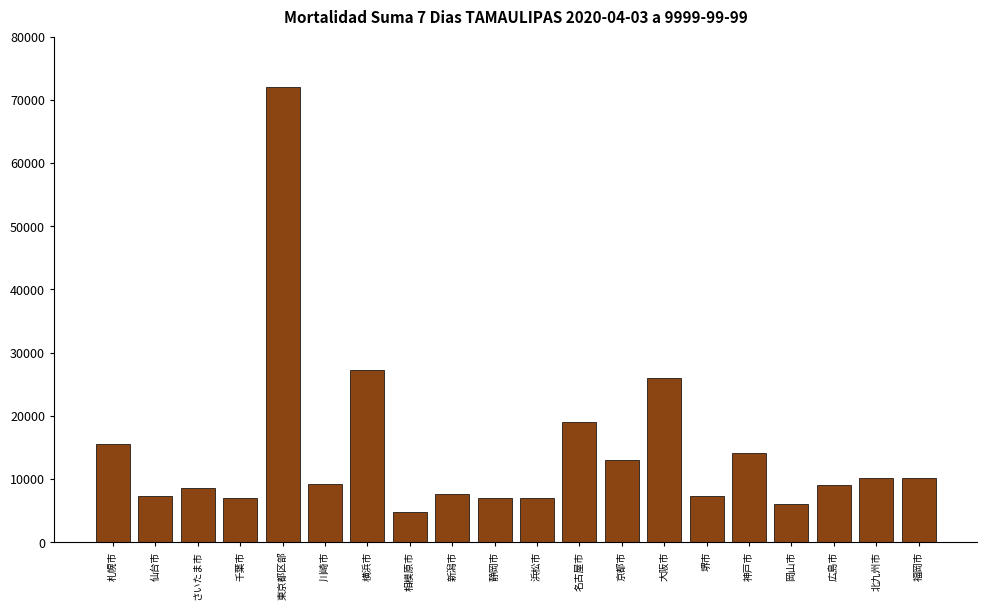

The value at 仙台市 is 3036. True or false?

False